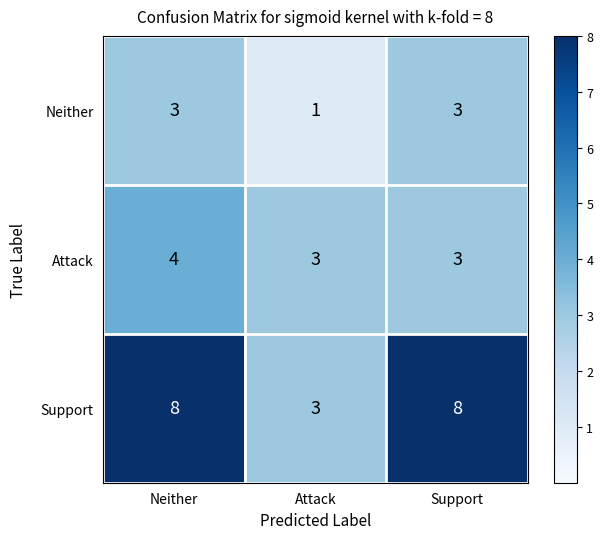

What is the maximum value shown in the chart?

8